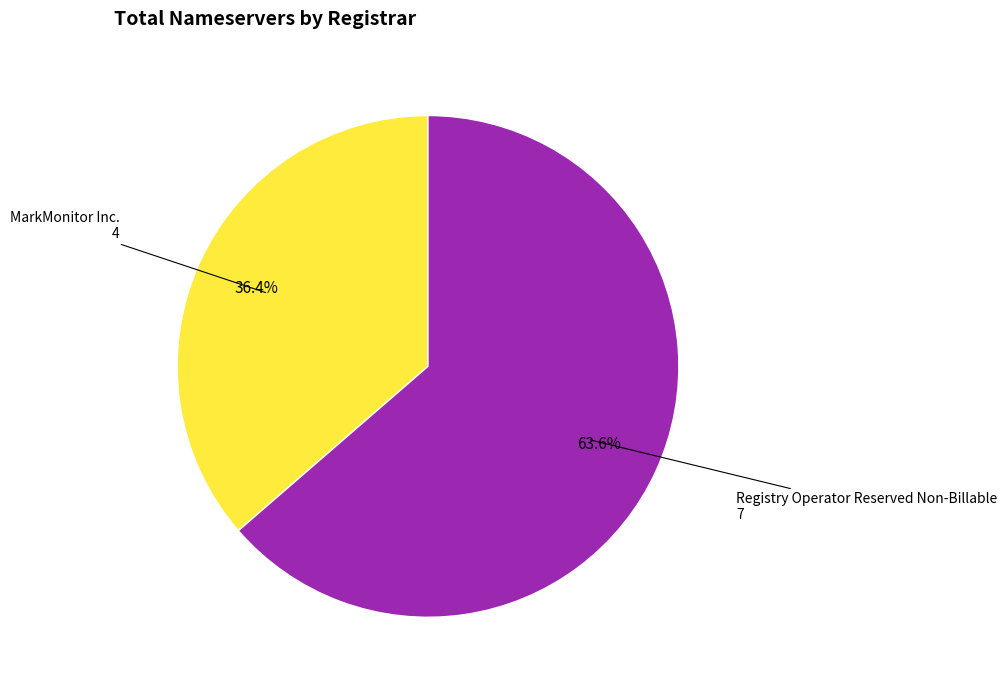

Does any single category account for the majority?

Yes